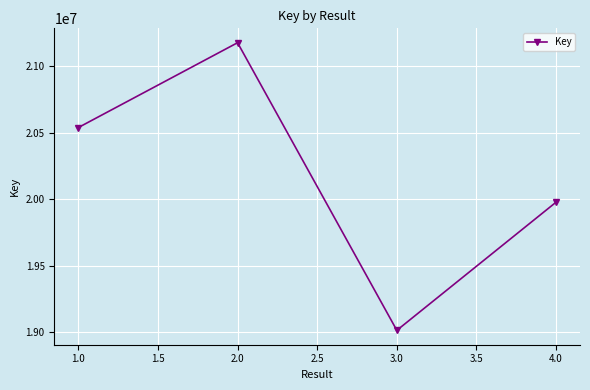

What is the sum of all values?

80706273